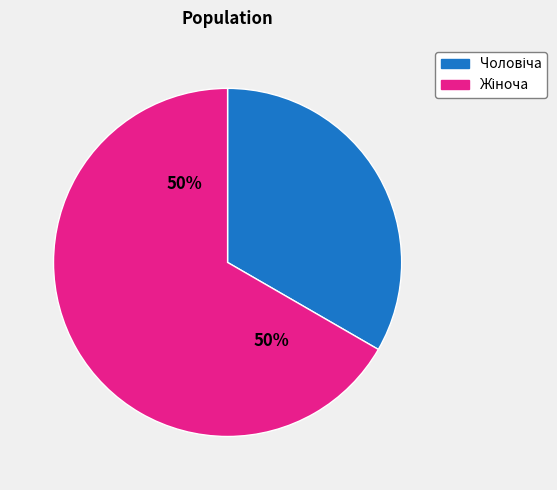

What percentage is the Чоловіча slice, to the nearest percent?

33%